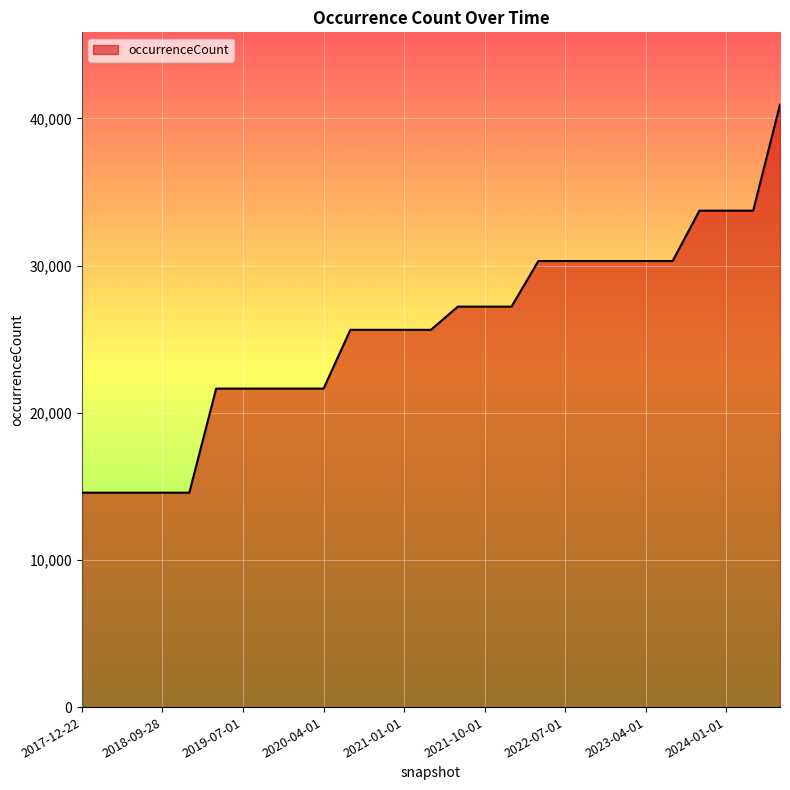

What is the greatest value displayed?

40942